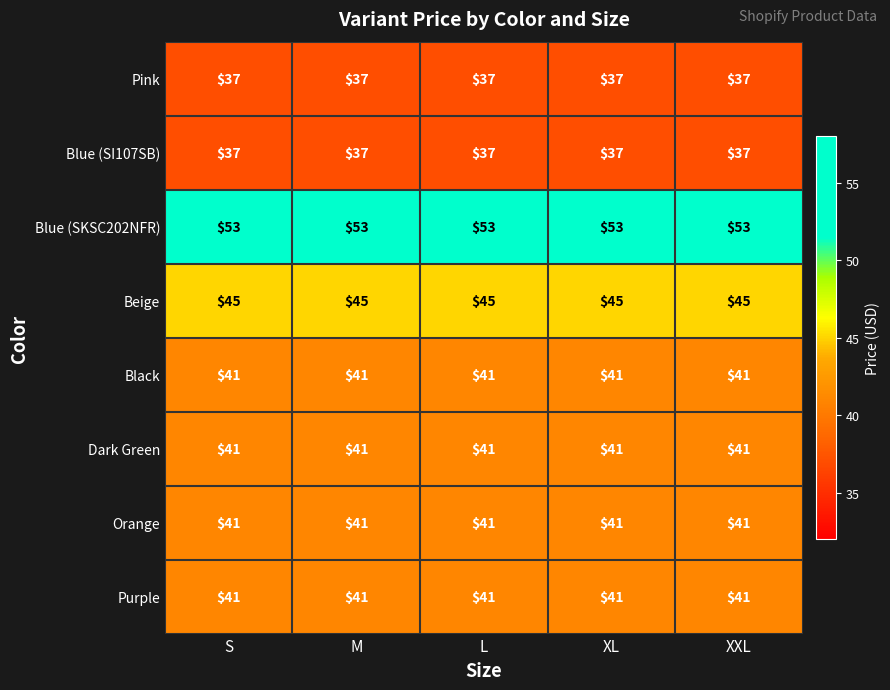

Read the Beige value at M.

45